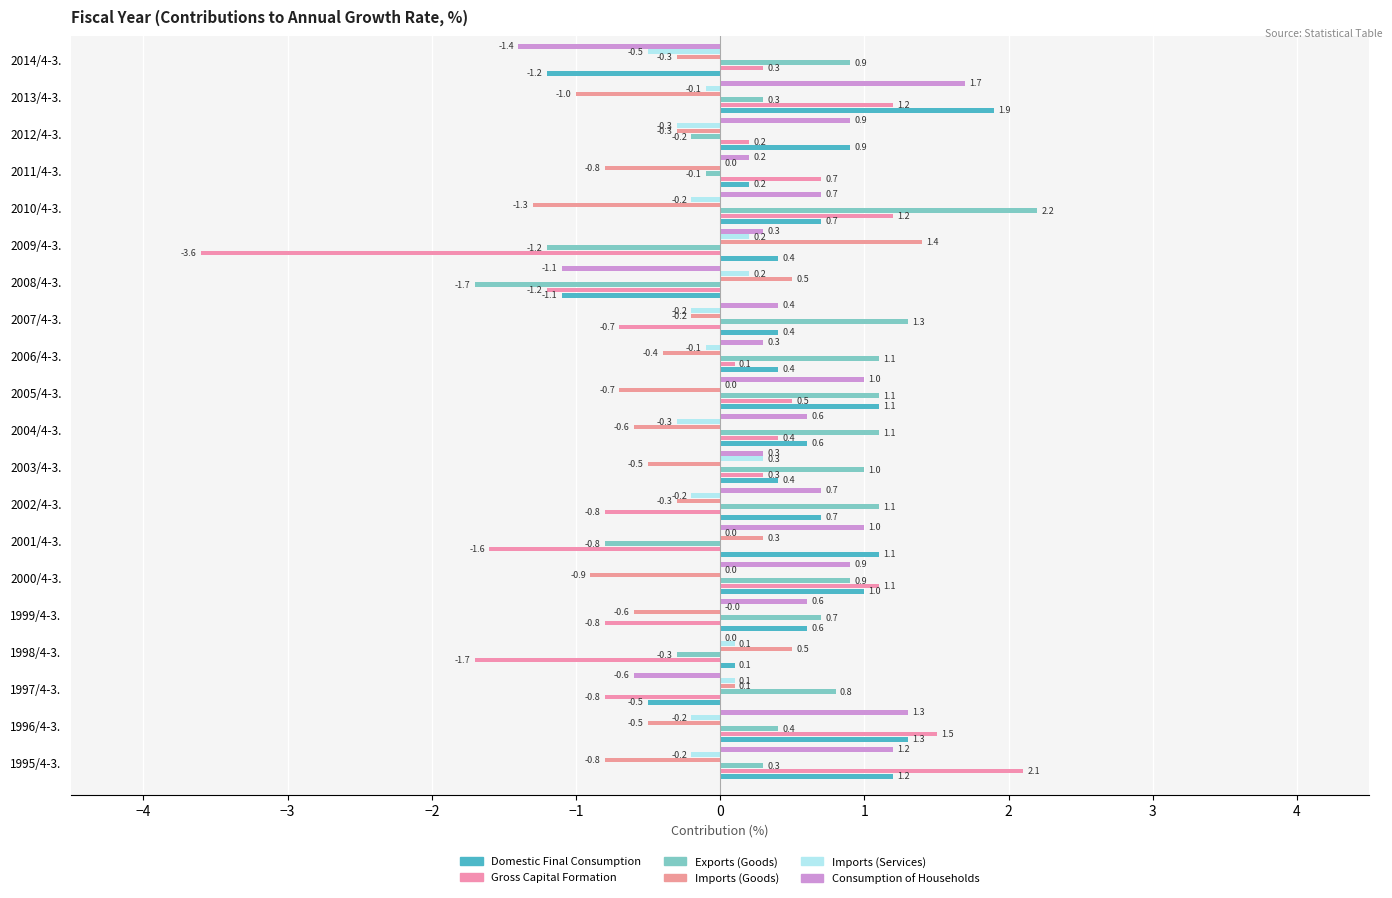

How many categories are shown in the chart?

20